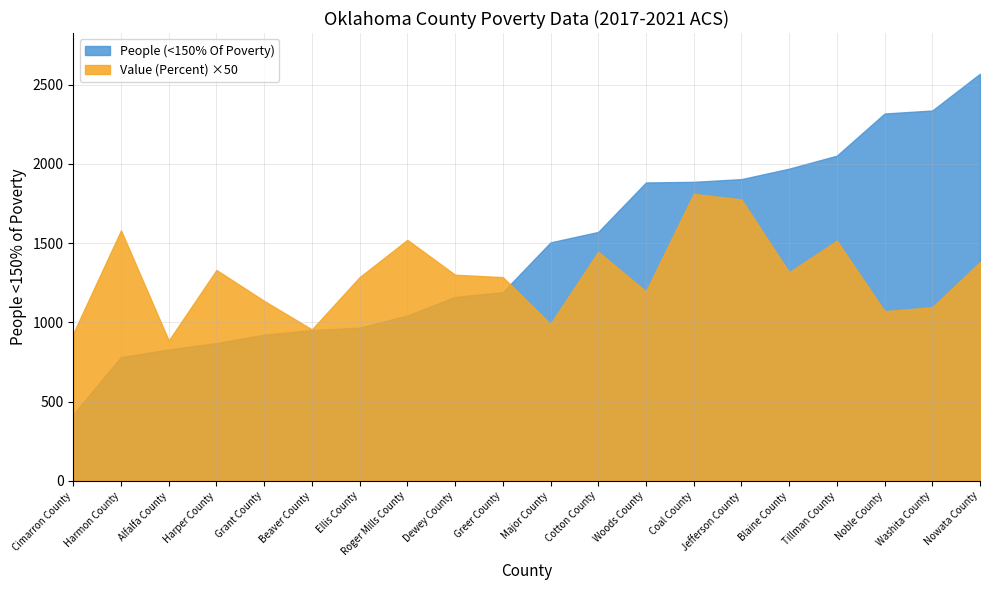

Reading right to left, list all the values displayed in this chart.

People (<150% Of Poverty): 2568.0	2336.0	2317.0	2051.0	1969.0	1903.0	1886.0	1882.0	1570.0	1504.0	1190.0	1160.0	1043.0	966.0	951.0	922.0	869.0	828.0	781.0	420.0
Value (Percent): 27.6	21.9	21.4	30.3	26.3	35.5	36.2	23.9	28.9	19.8	25.7	26.0	30.4	25.7	19.1	22.7	26.6	17.7	31.6	18.6